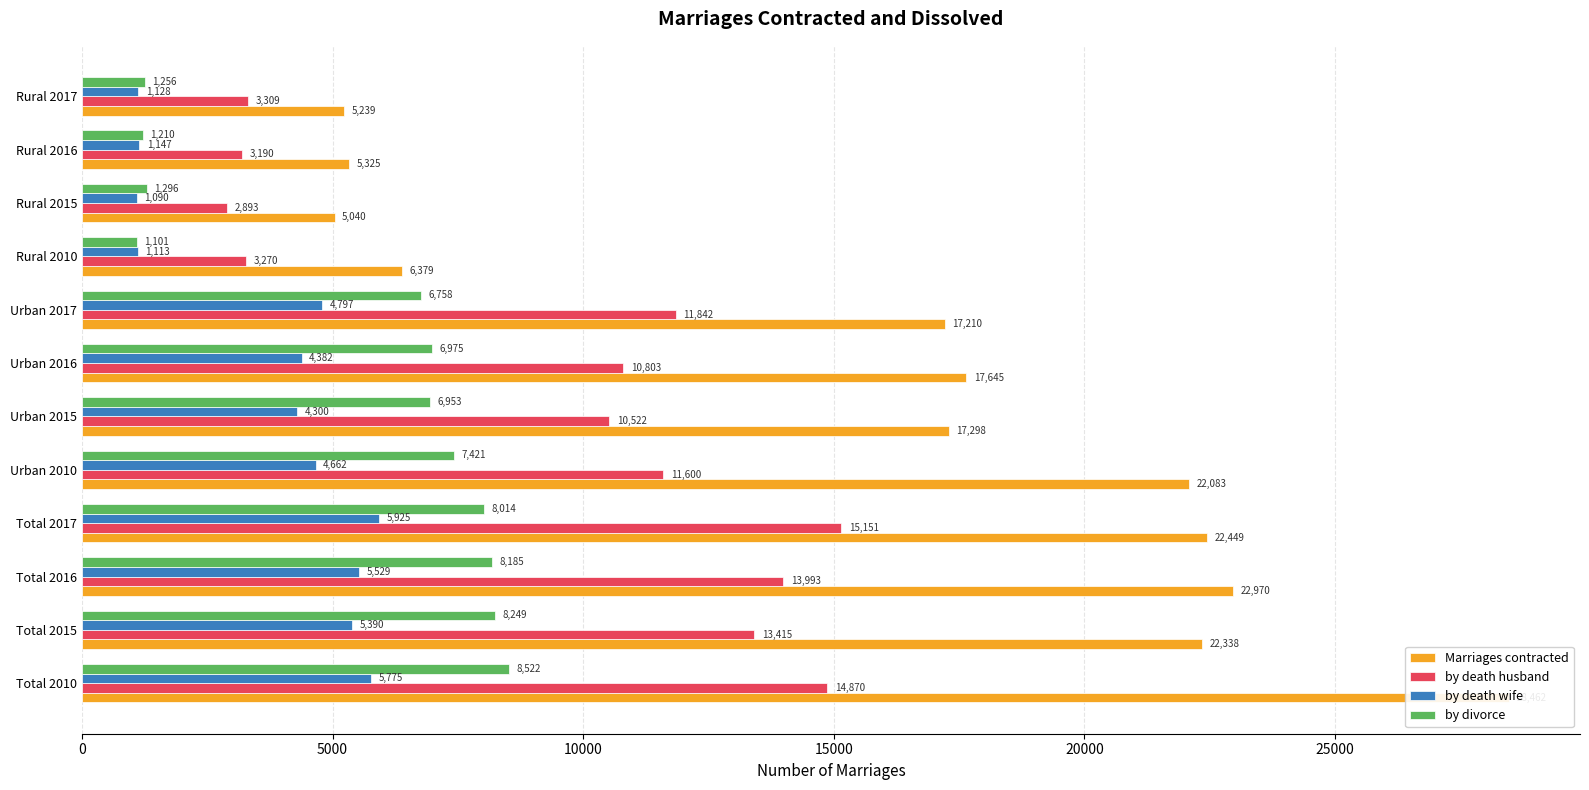

What is the sum of the Marriages contracted values at Urban 2017 and Rural 2010?

23589